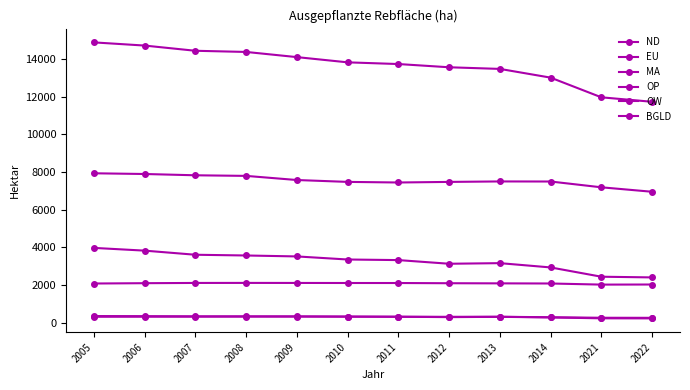

Is this an area chart (filled region under the line)?

No